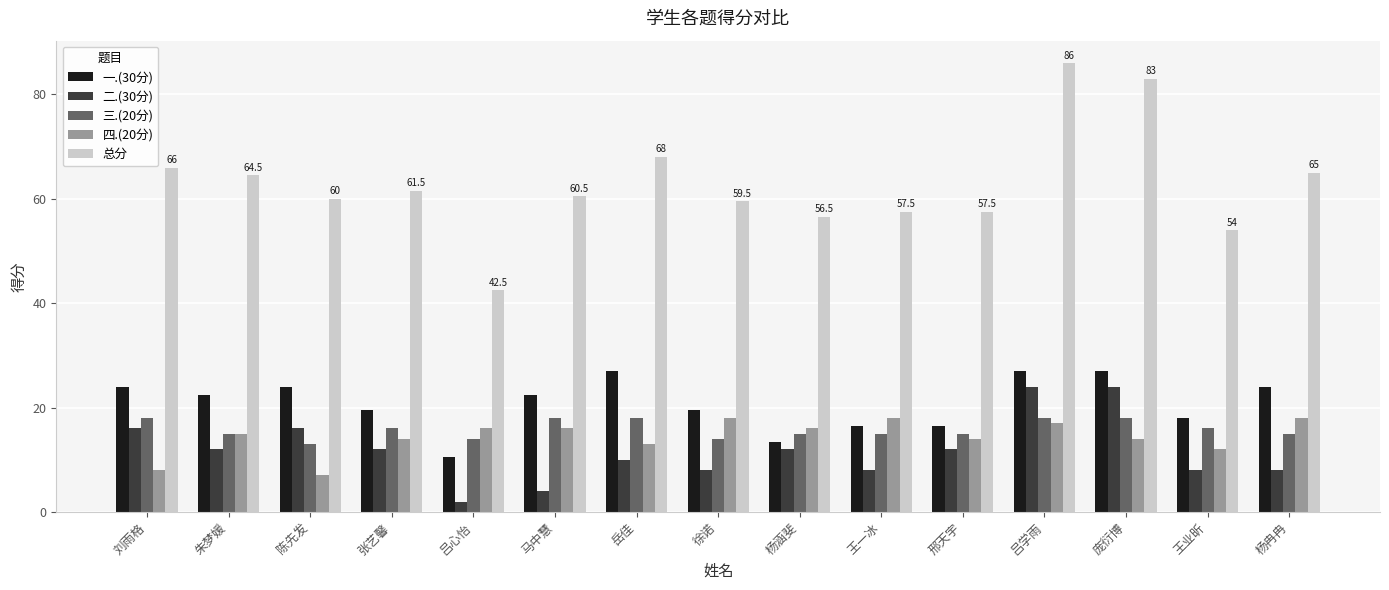

What are all the series names shown in the legend?

一.(30分), 二.(30分), 三.(20分), 四.(20分), 总分